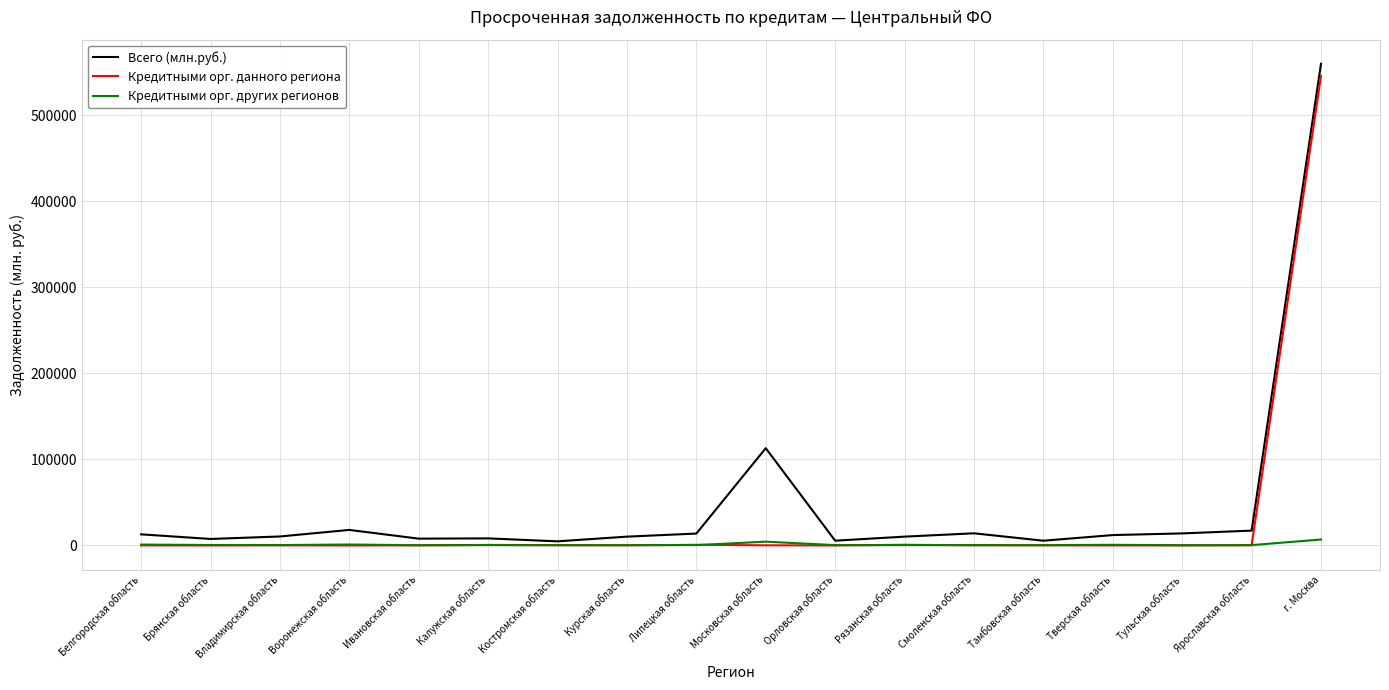

At which label does Кредитными орг. данного региона reach its peak?

г. Москва